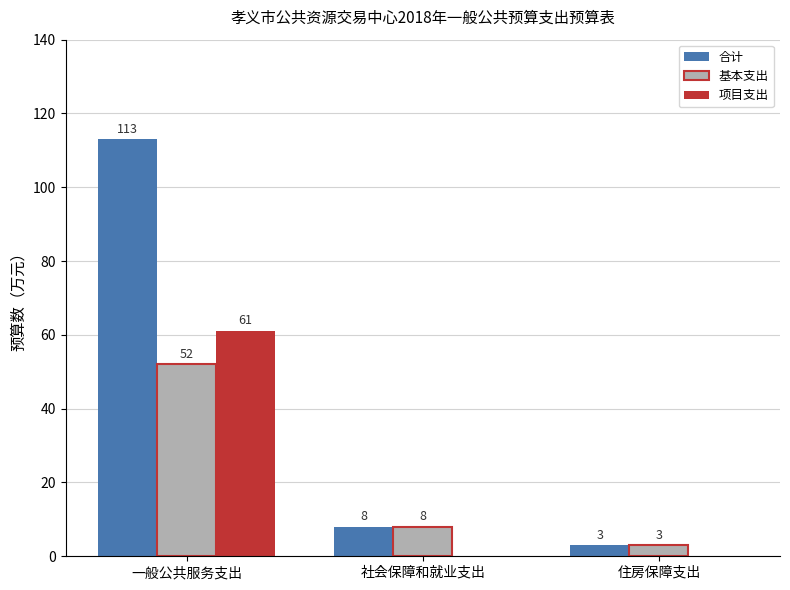

Which category has the highest value in the 项目支出 series?

一般公共服务支出